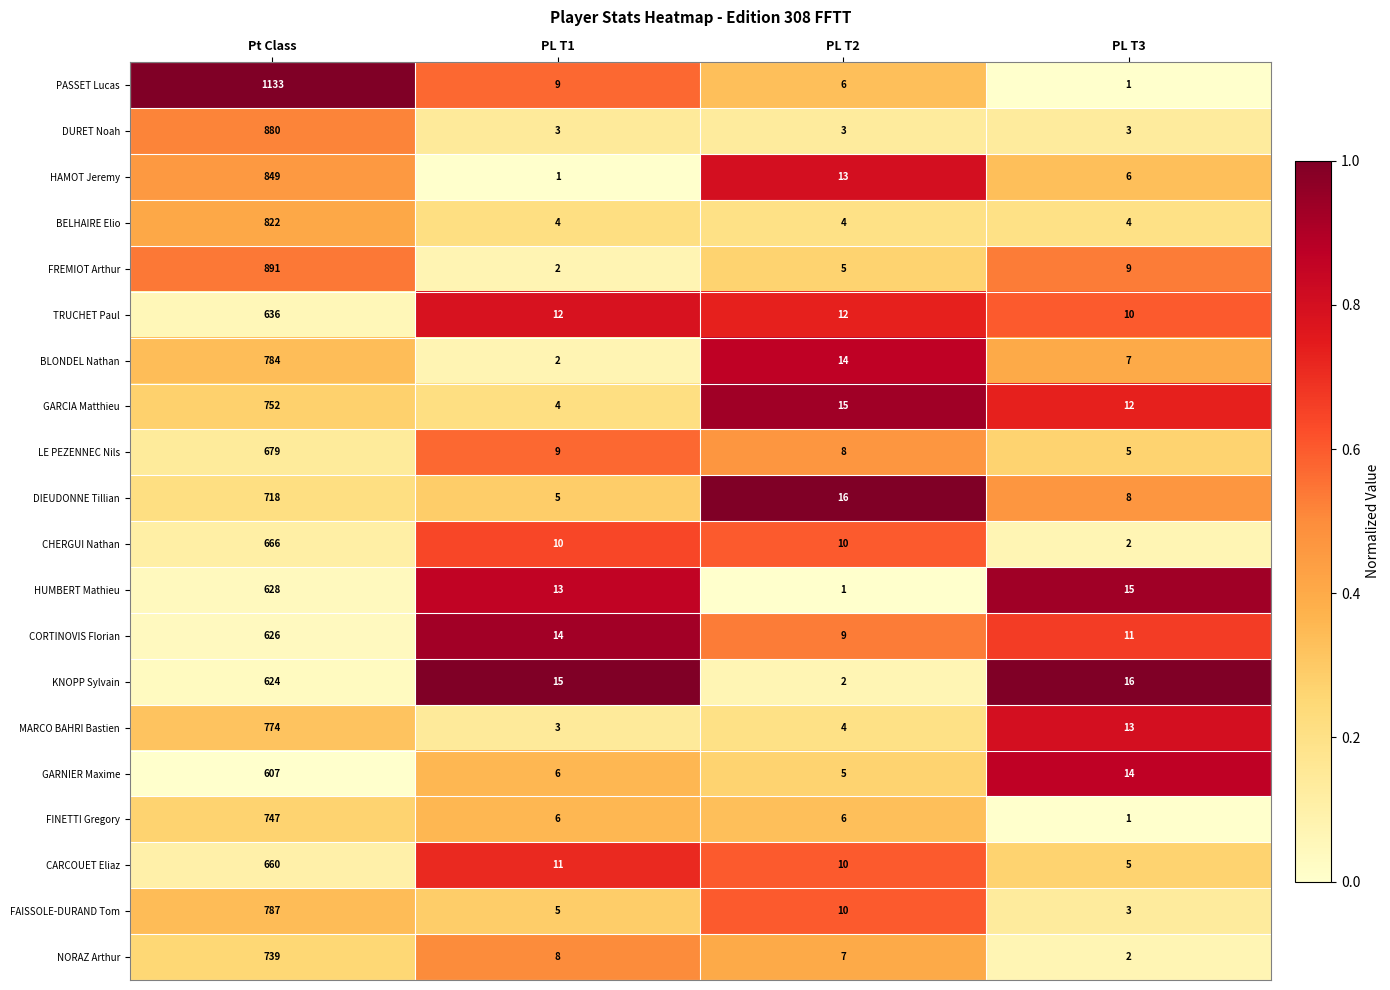

Which series has the largest total across all categories?

PASSET Lucas